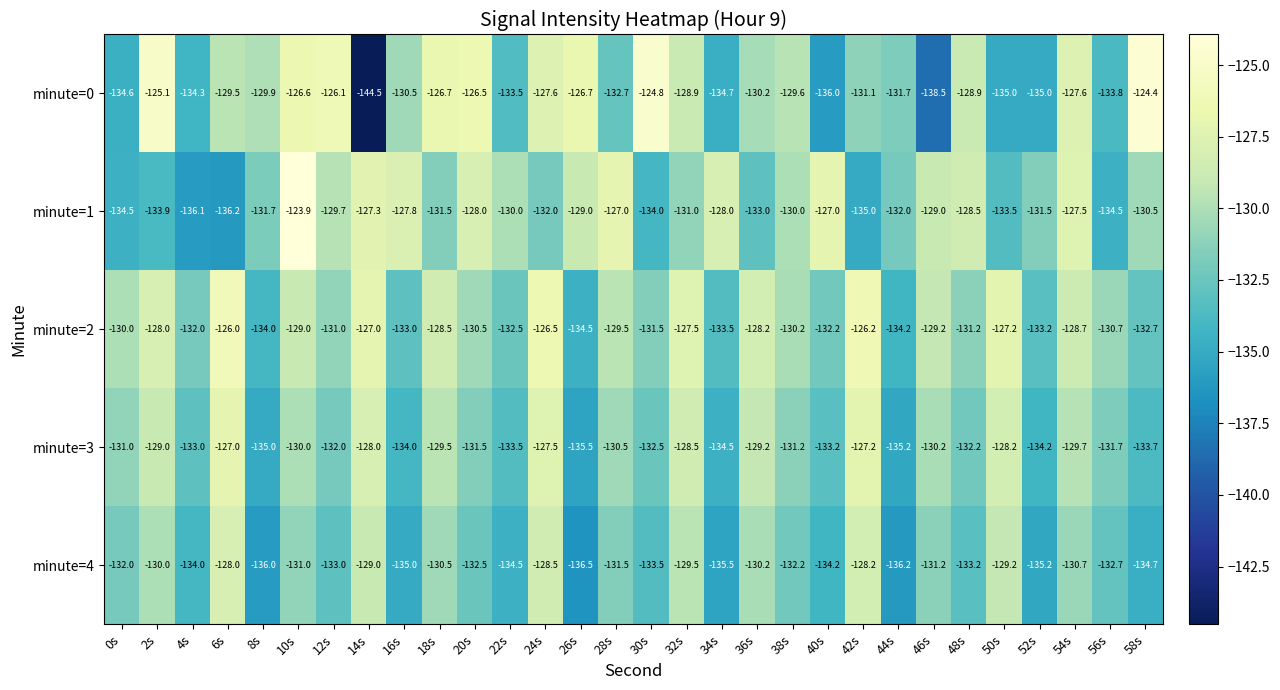

The value of minute=4 at 44s is -75.8. True or false?

False